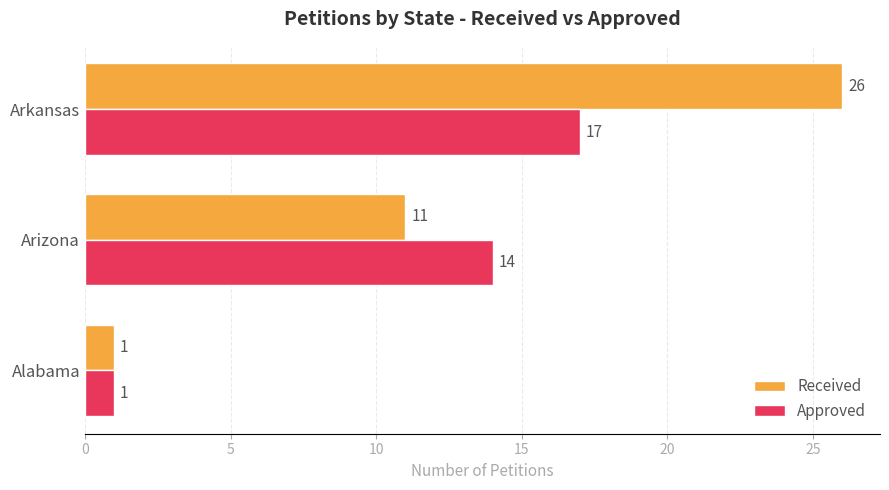

What is the difference between the maximum and second lowest values in the Received series?

15